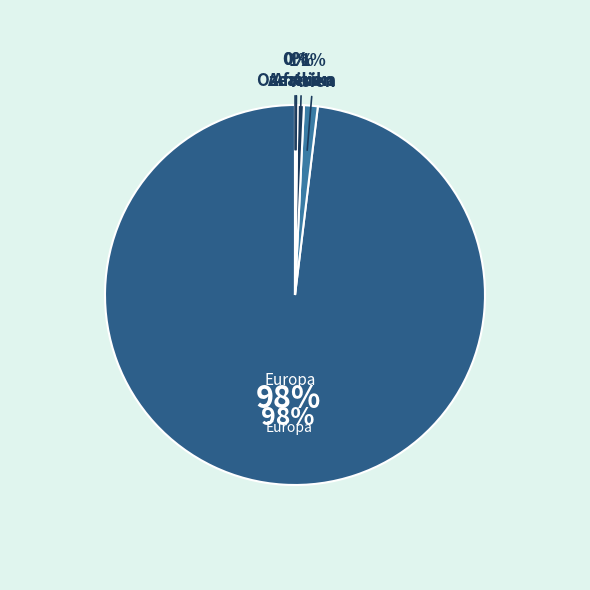

What is the change in value from Europa to Amerika?

-7260